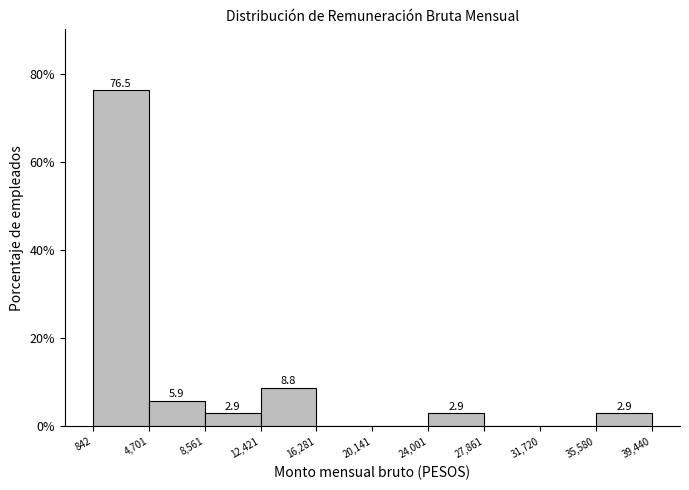

Which range on the x-axis has the tallest bar?

842 to 4,701